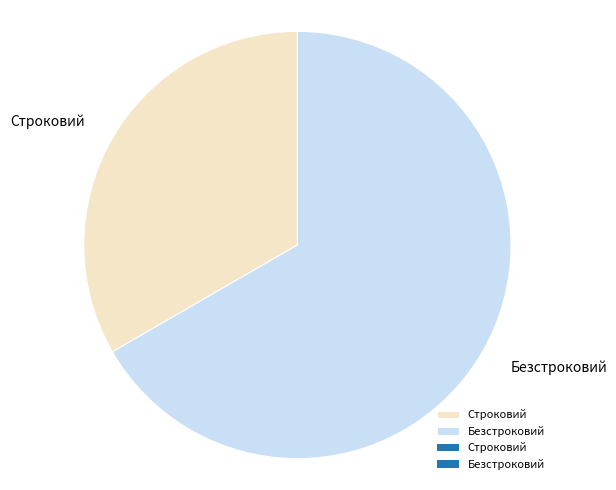

Rank the categories by value from lowest to highest.

Строковий, Безстроковий